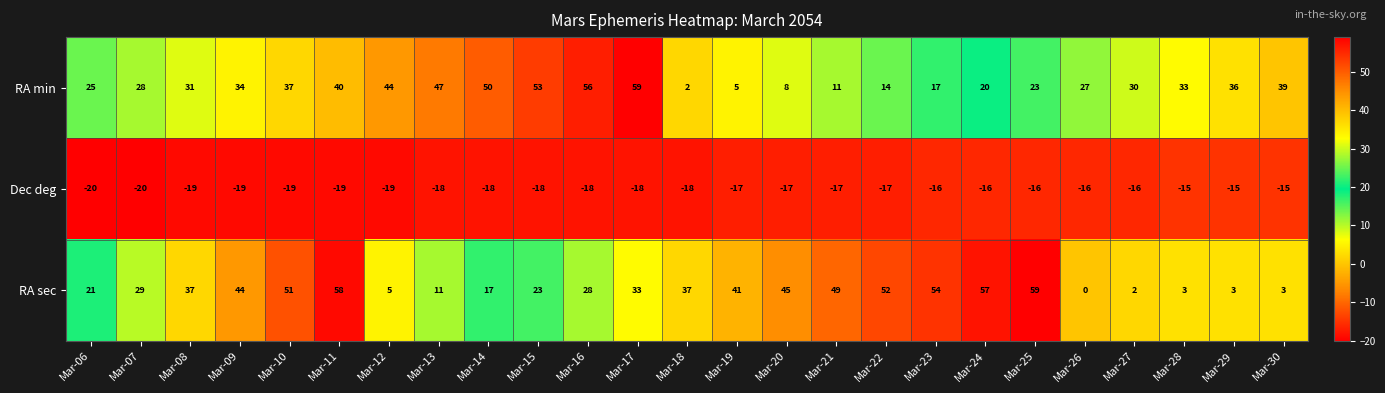

Count the Dec deg values in the range -19 to -16.

20